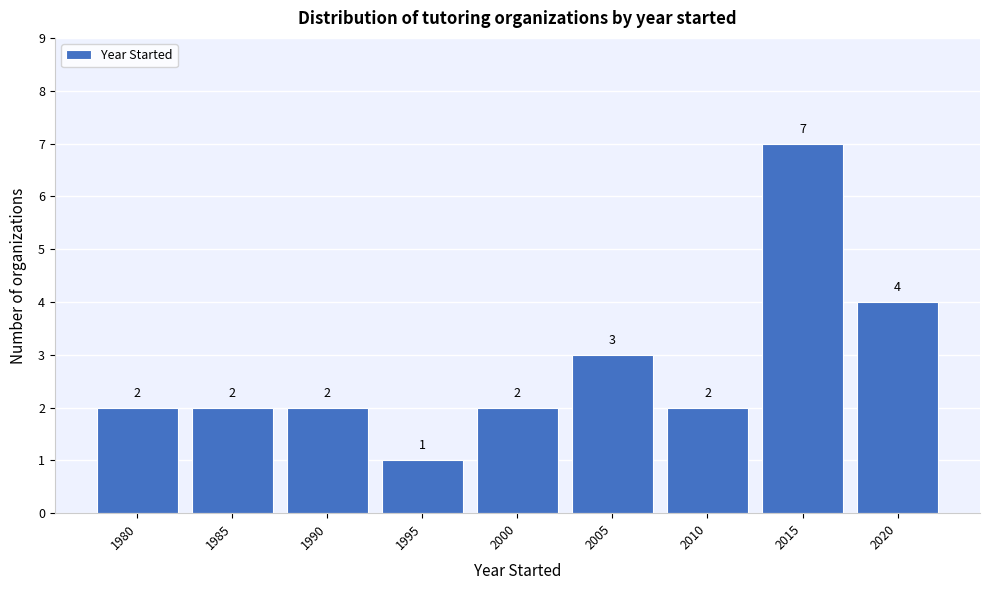

Reading left to right, list all the values displayed in this chart.

2	2	2	1	2	3	2	7	4